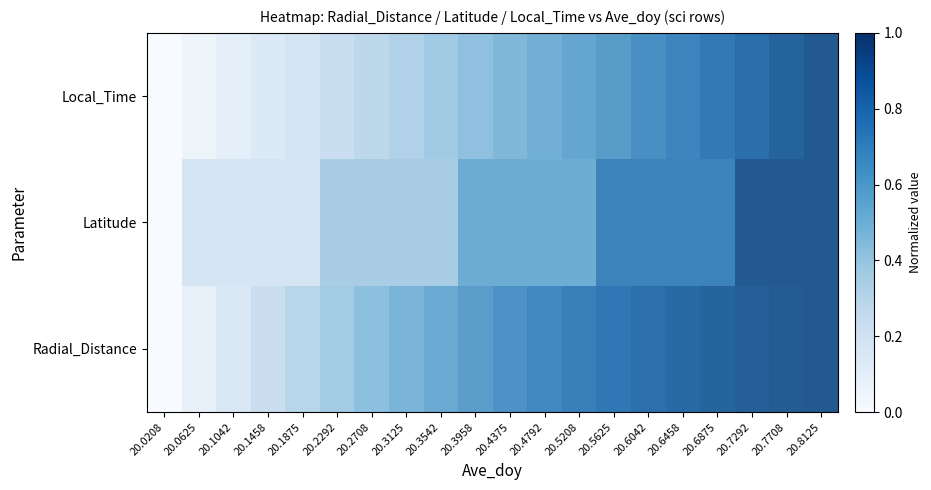

Which category has the lowest value in the Latitude series?

20.0208